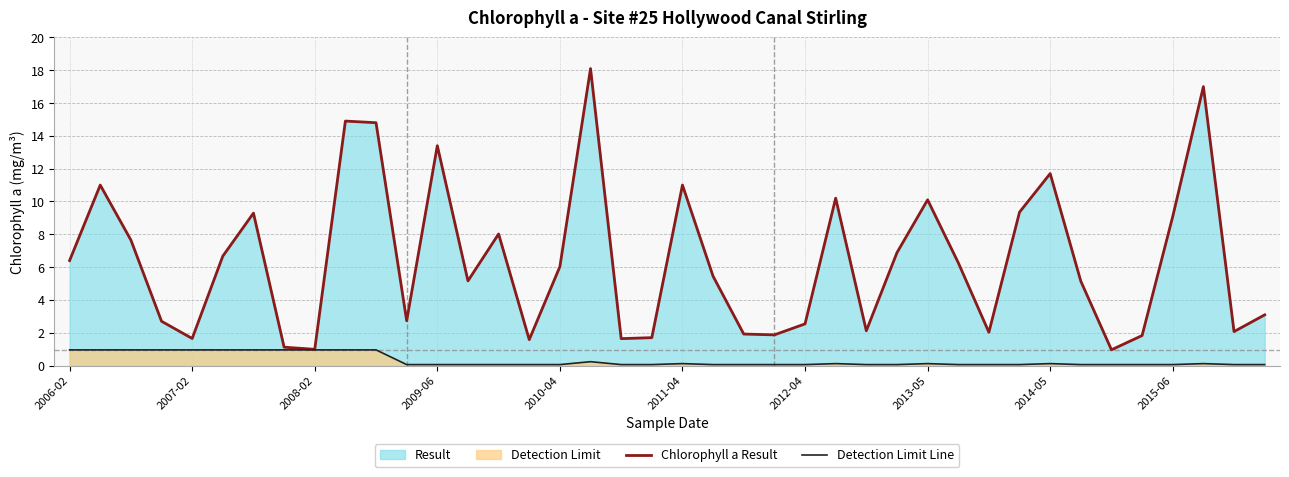

Which series has the largest range (max minus min)?

Chlorophyll a Result